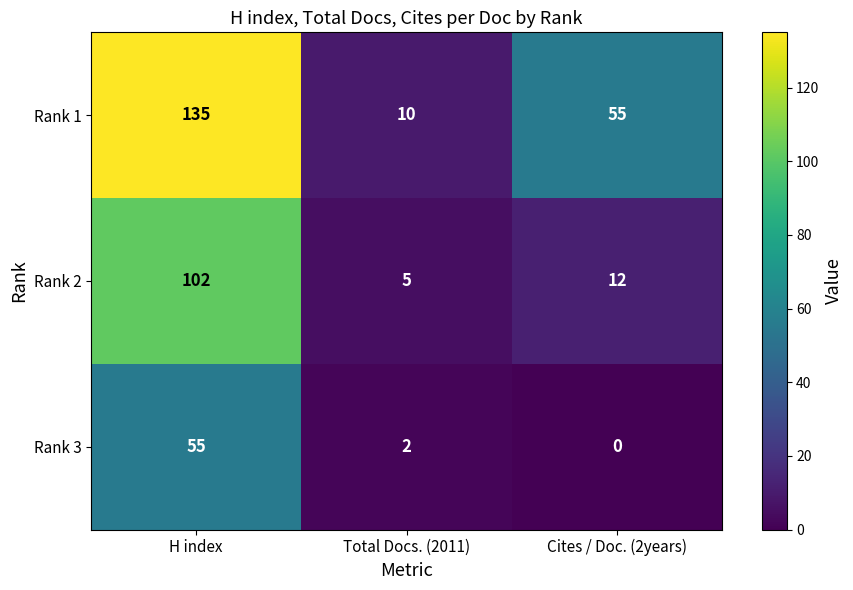

How many data points in Rank 1 are less than 55?

1